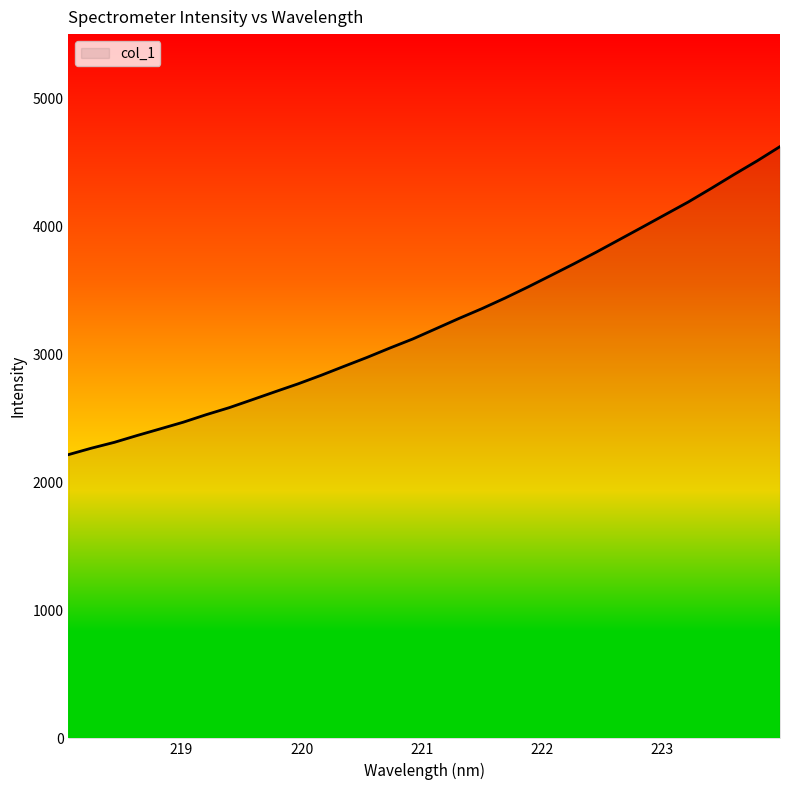

What is the minimum value shown in the chart?

2215.9